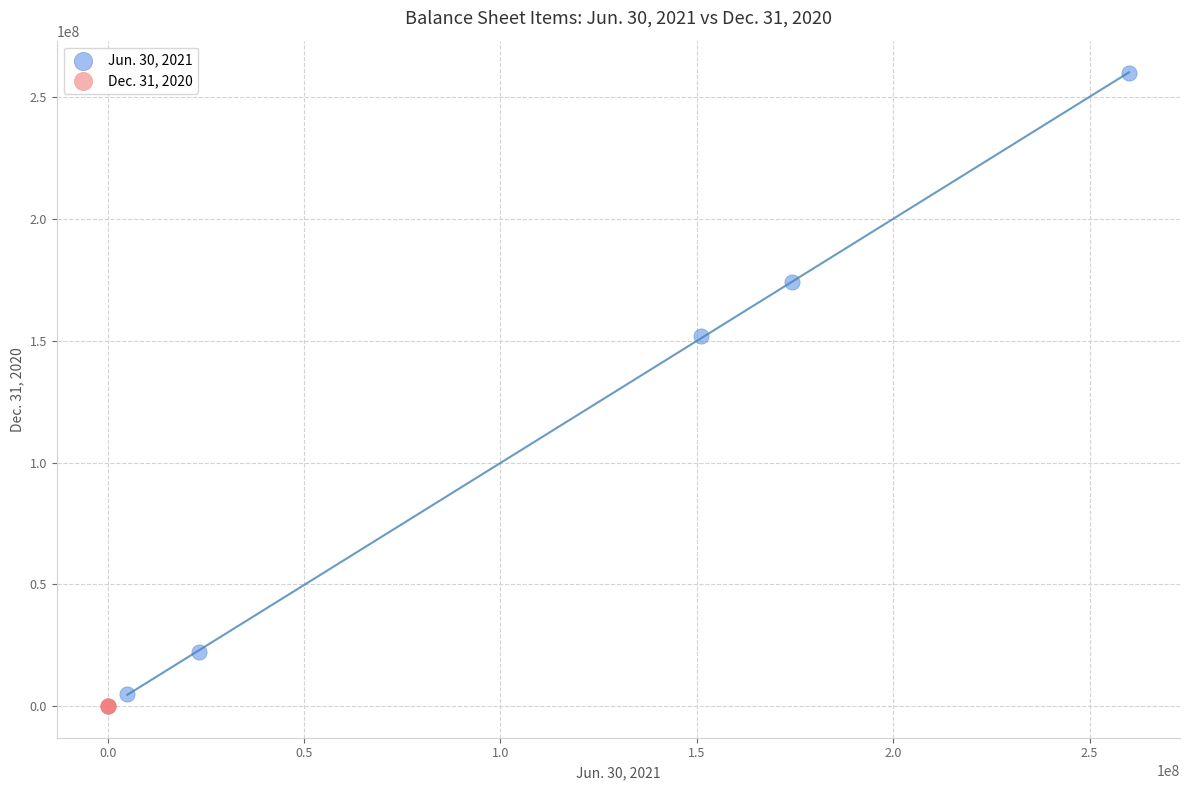

Which series contains the lowest Y value?

Dec. 31, 2020